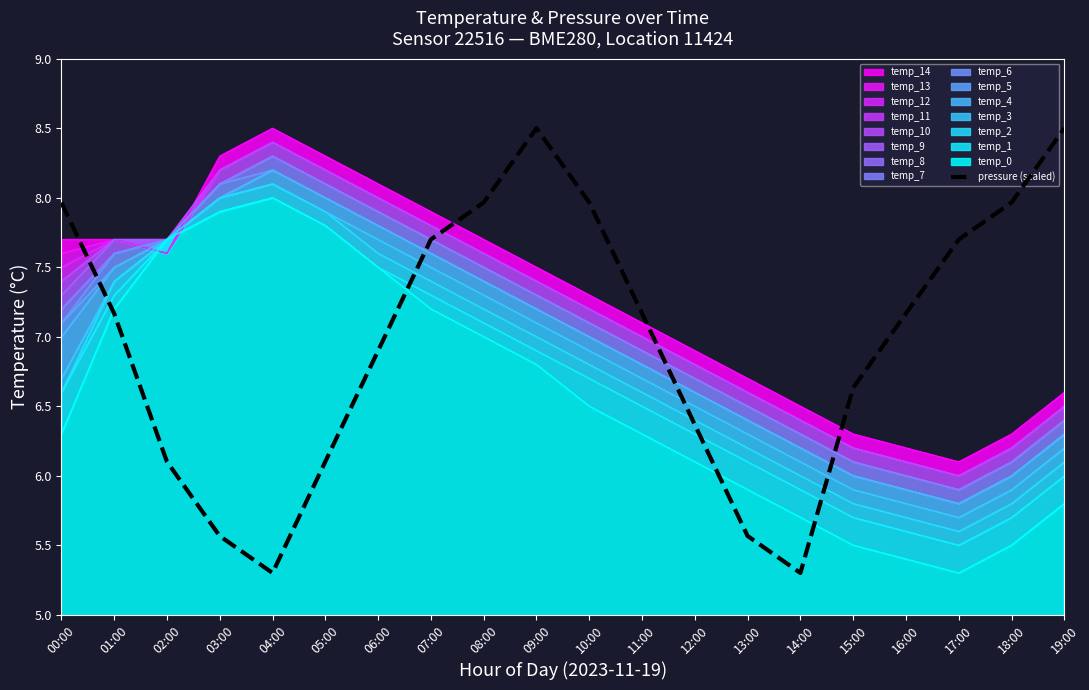

What is the ratio of the value at 03:00 to the value at 07:00?

0.7